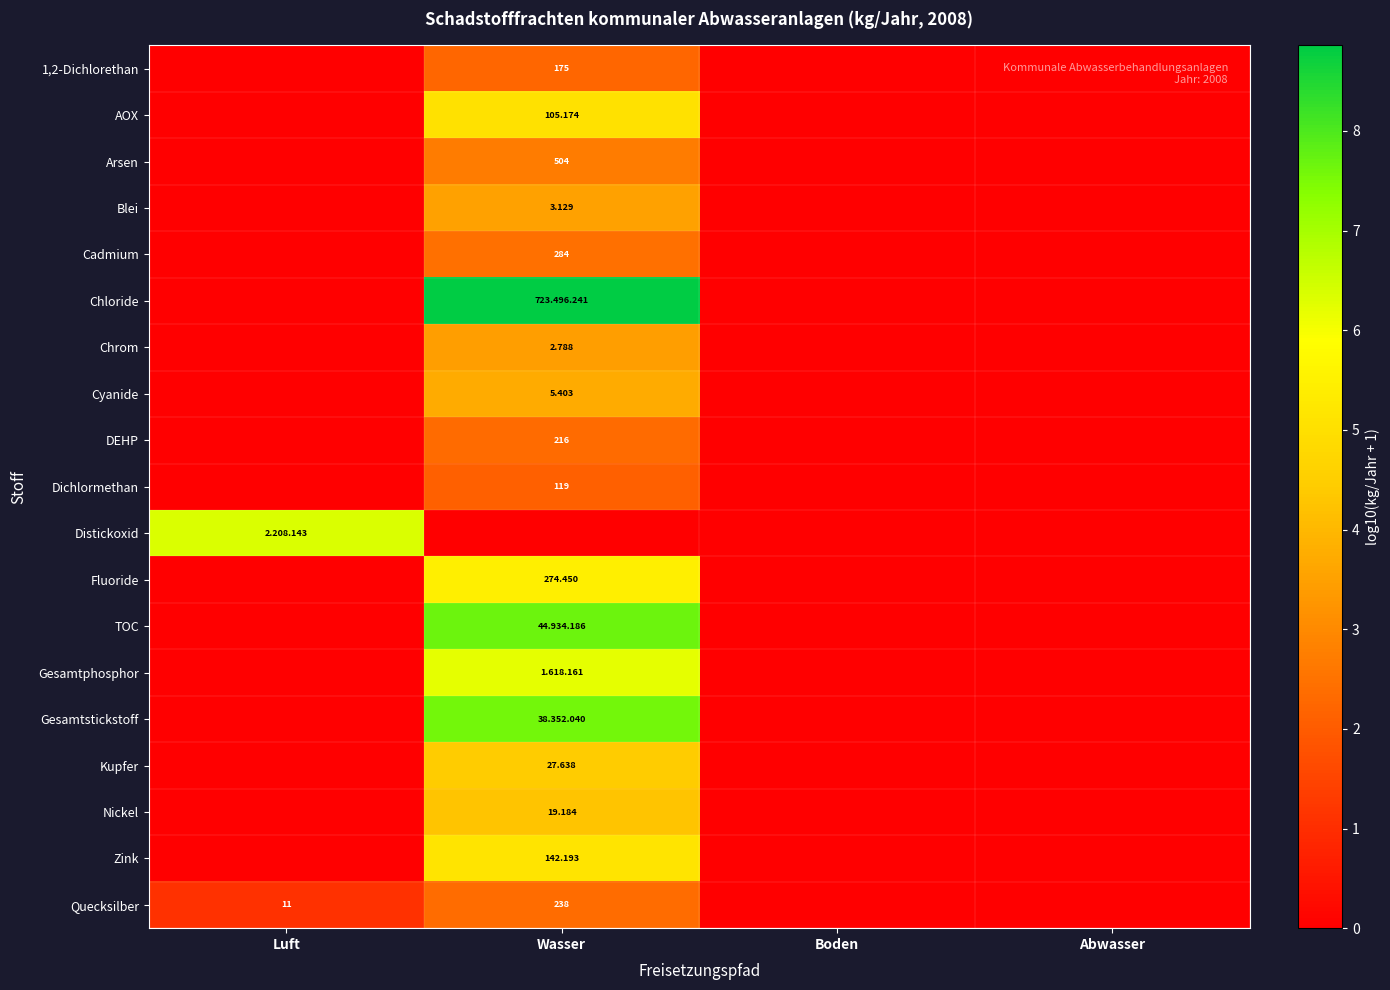

Between Abwasser and Boden, which is larger?

Abwasser